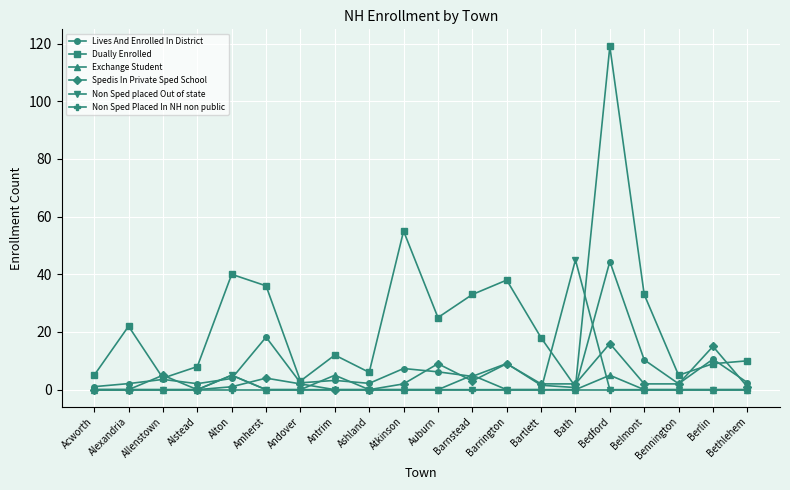

What is the value of the Lives And Enrolled In District point at the 17th from the left?

10.3